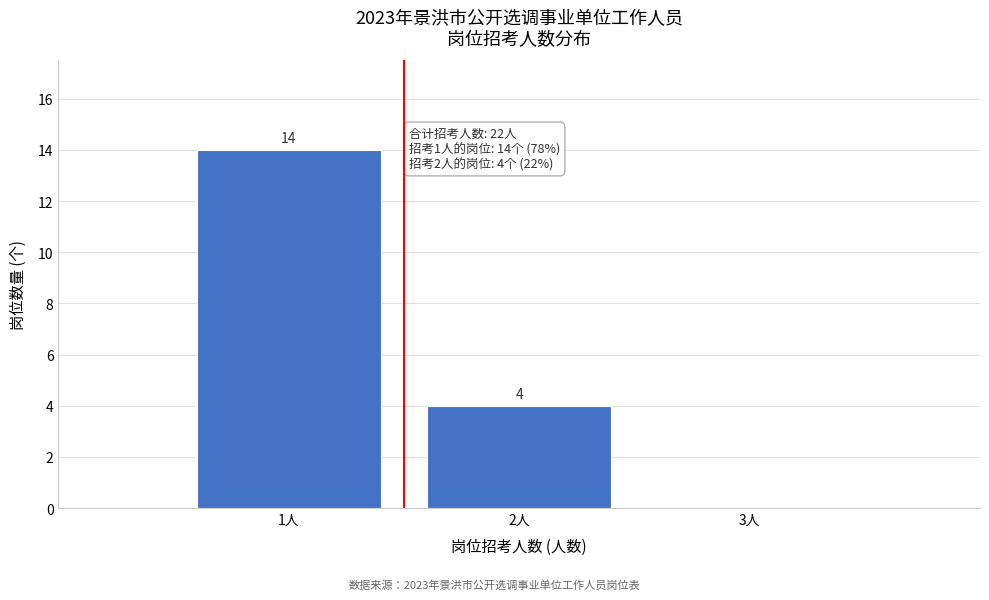

Over which range of the x-axis is the bar tallest?

0.5 to 1.5